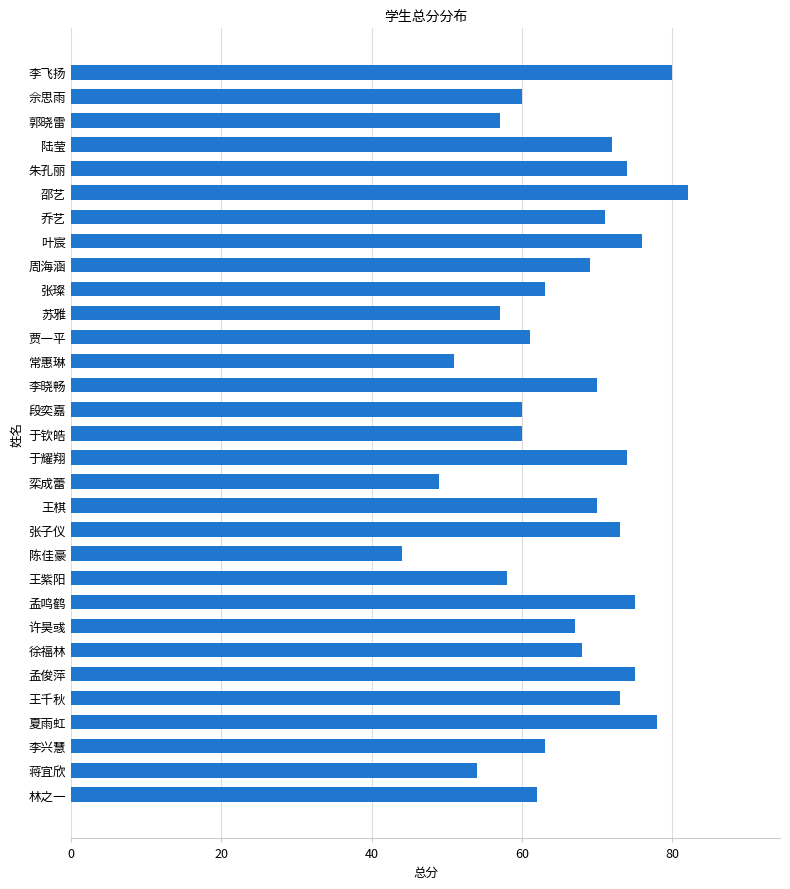

What is the greatest value displayed?

82